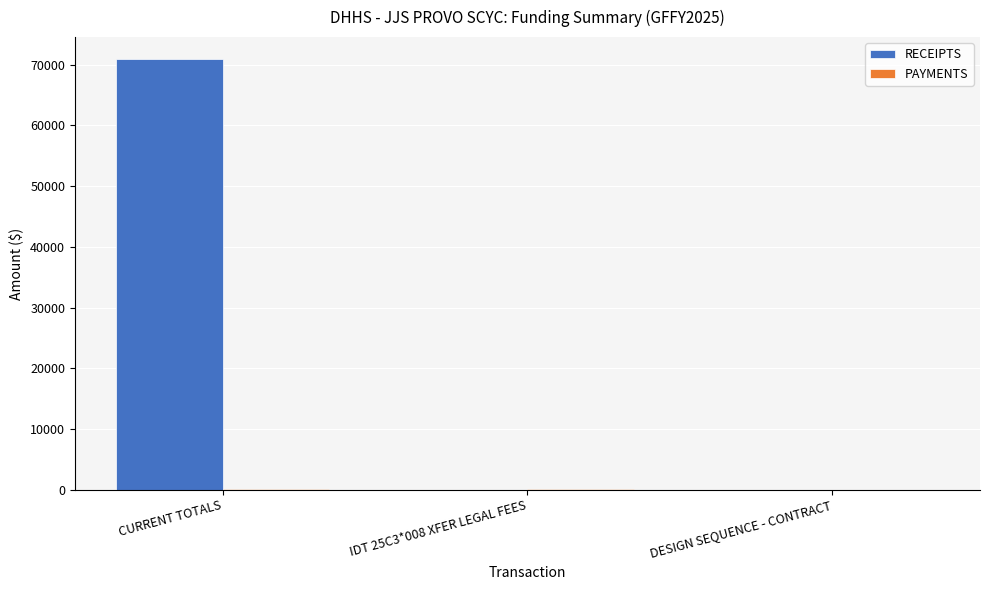

Which series has the widest spread of values?

RECEIPTS